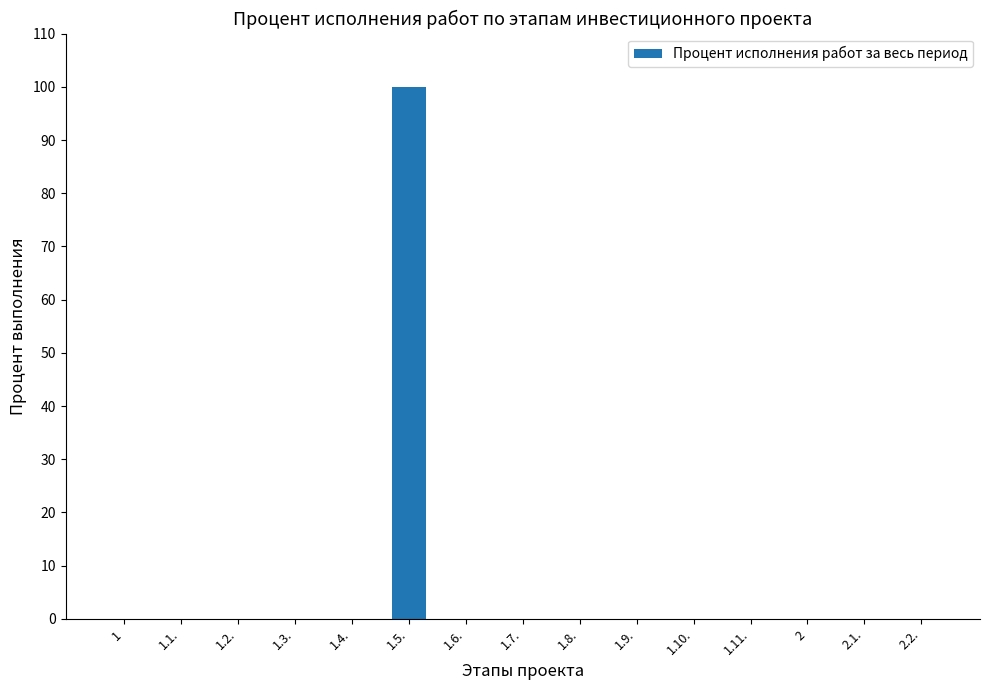

Reading left to right, list all the values displayed in this chart.

1=0	1.1.=0	1.2.=0	1.3.=0	1.4.=0	1.5.=100	1.6.=0	1.7.=0	1.8.=0	1.9.=0	1.10.=0	1.11.=0	2=0	2.1.=0	2.2.=0